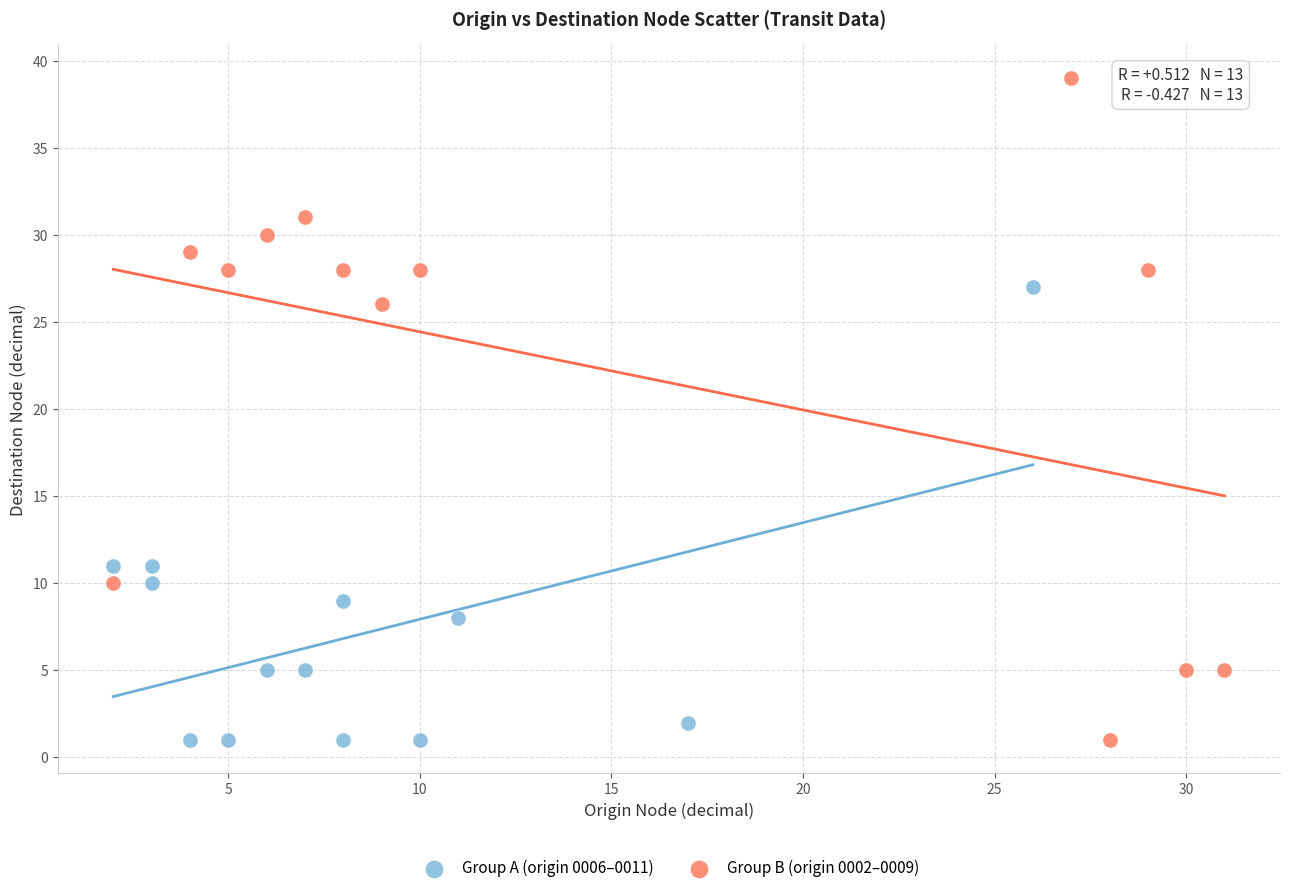

Which series has the widest spread of Y values?

Group B (origin 0002–0009)